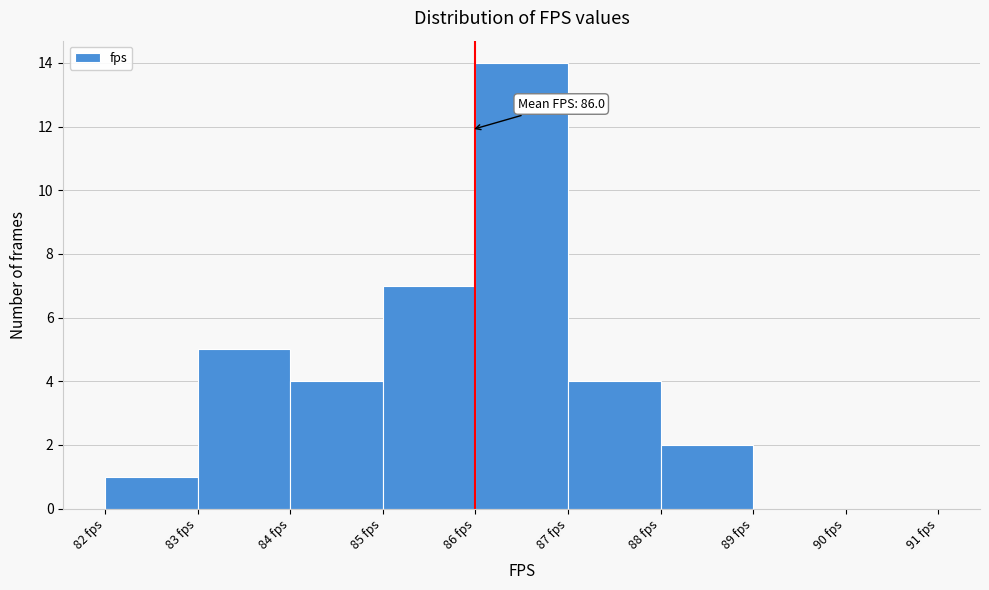

Which range on the x-axis has the tallest bar?

86 to 87